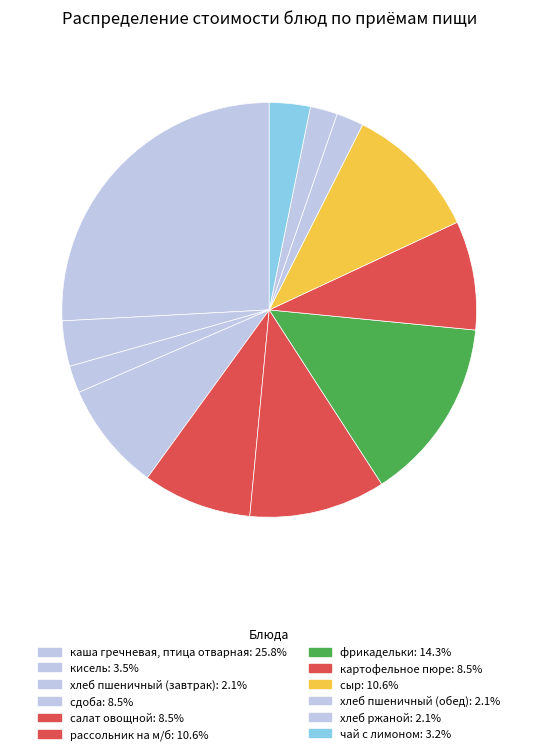

Count the number of slices in the pie.

12